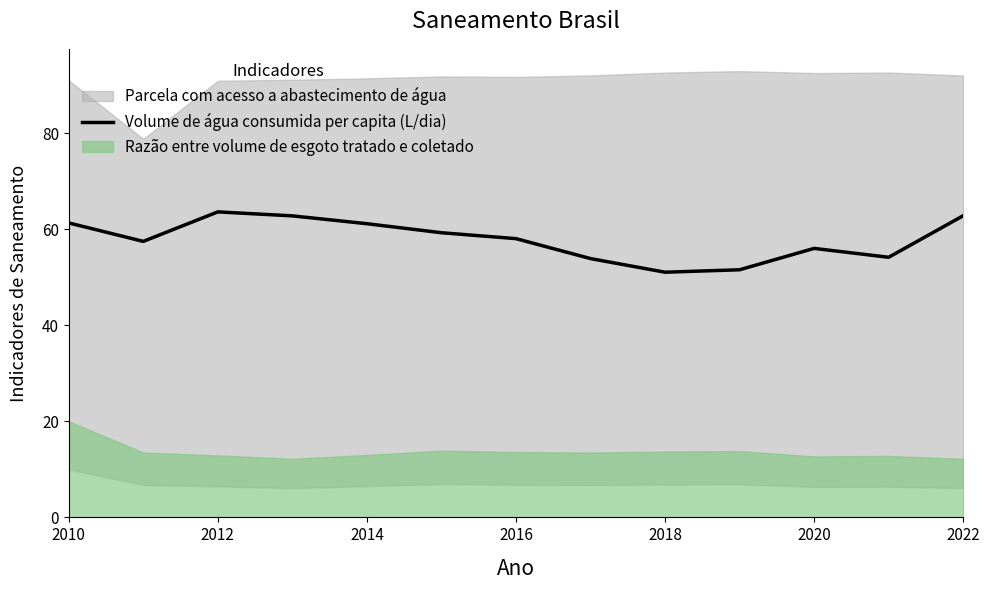

What is the lowest value of the Volume de água consumida per capita (L/dia) series?

51.0